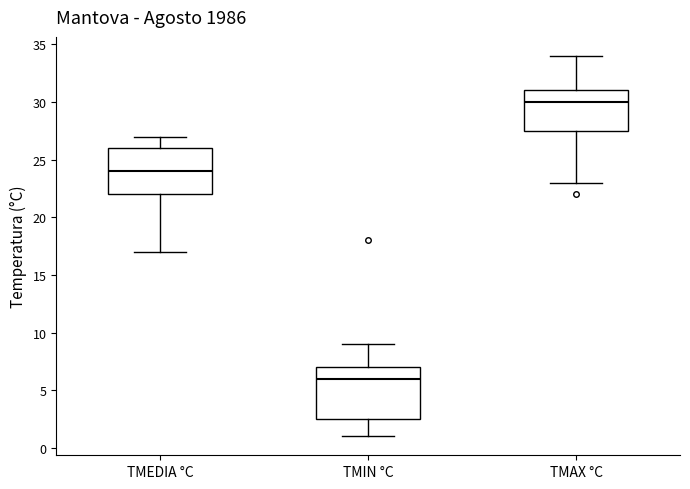

Comparing the boxes themselves (not the whiskers), which one is the tallest?

TMIN °C